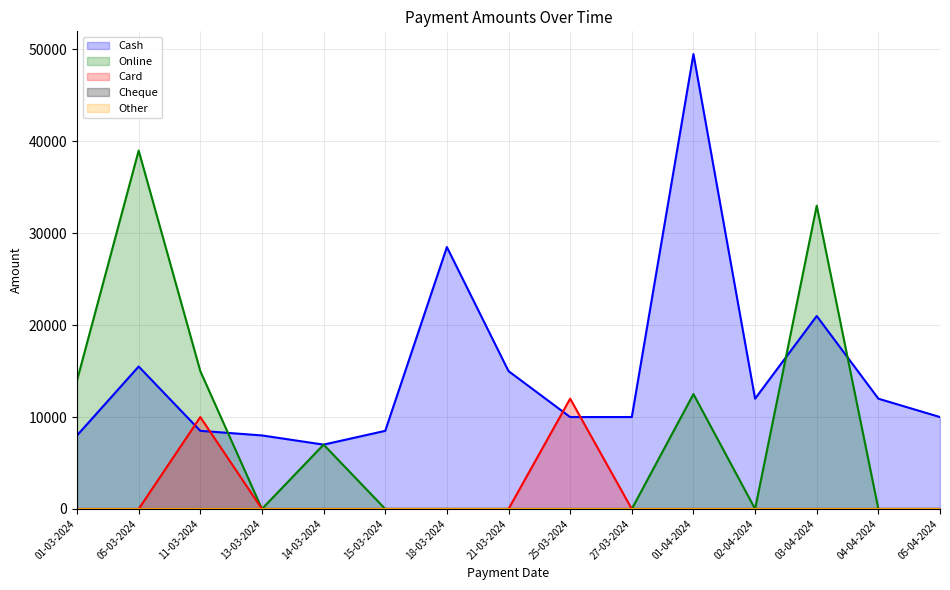

True or false: Online (line) has a value of 14219 at 04-04-2024.

False